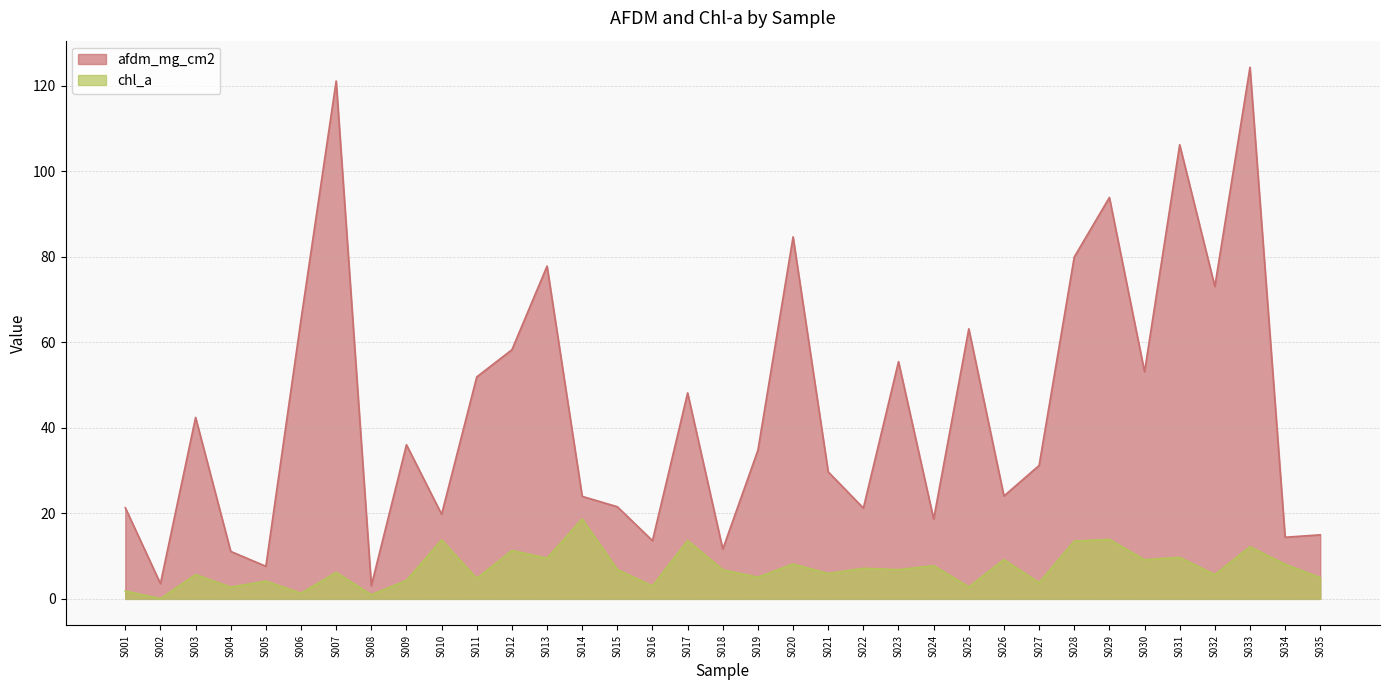

Which category has the lowest value in the afdm_mg_cm2 series?

S008